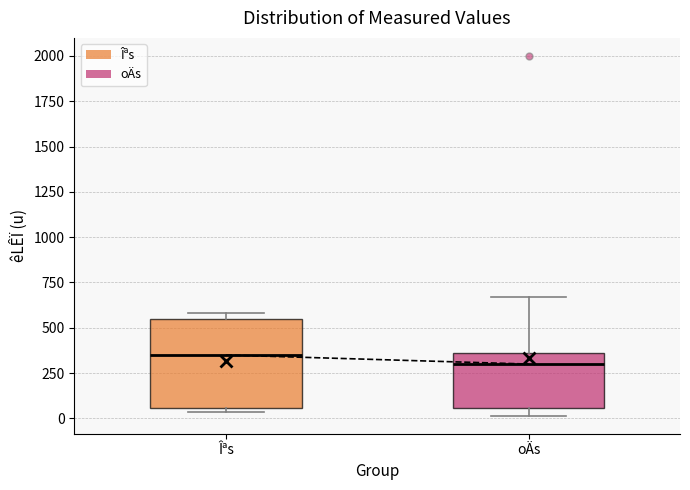

Reading left to right, read every box against the y-axis: the position of its median line, the range the box covers, and the ends of its whiskers. The values are not printed on the chart, so give them approximately, as read against the axis.

Îªs: median 350, box 50 to 550, whiskers 50 (just below the box's lower edge) to 600
oÄs: median 300, box 50 to 350, whiskers 0 to 650